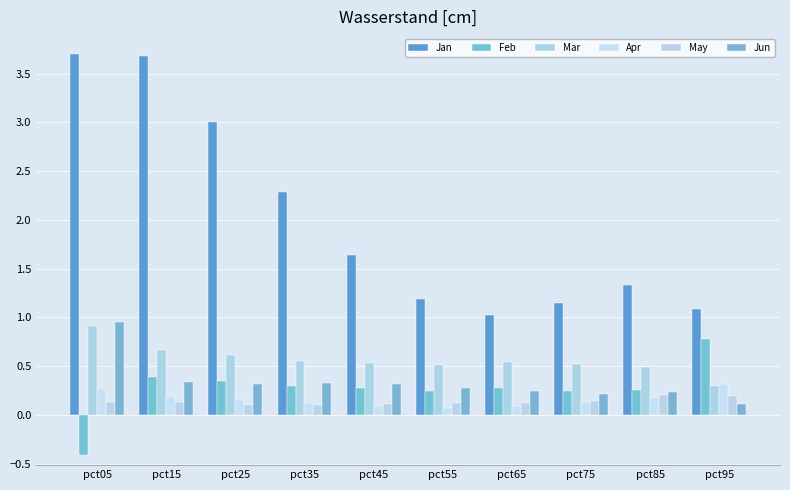

Does the chart contain any negative values?

Yes